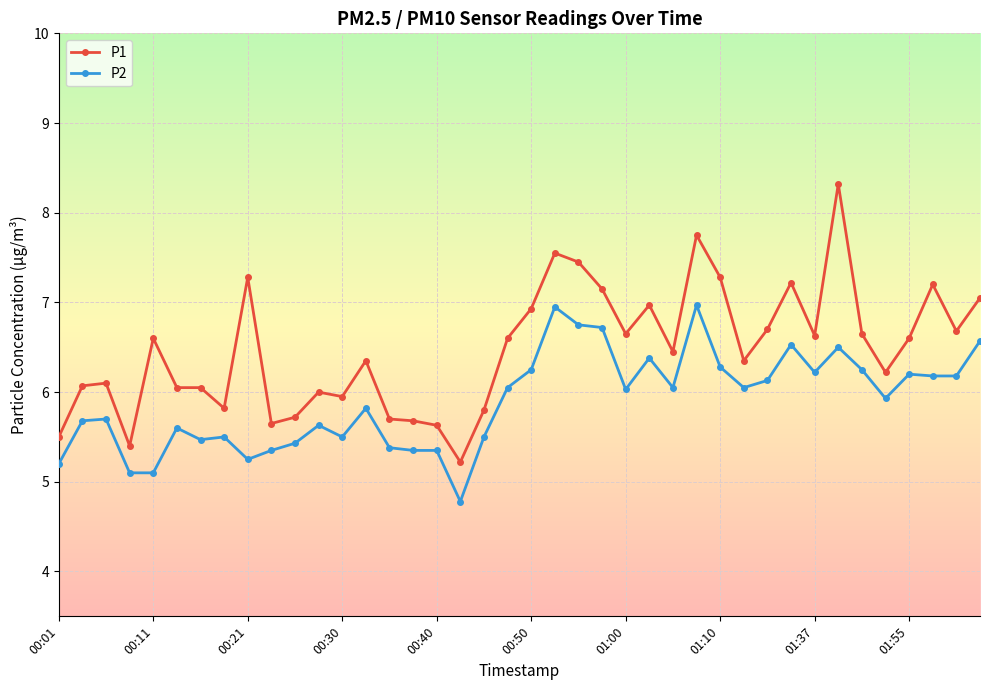

What is the value of the P2 point at the 19th from the left?

5.5